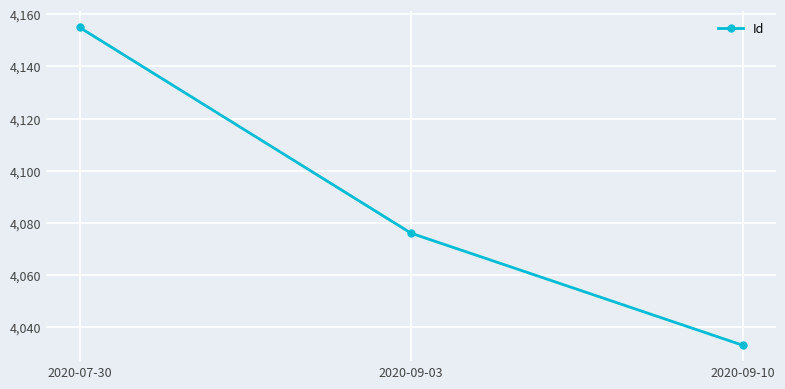

What is the label of the 2nd point from the left?

2020-09-03